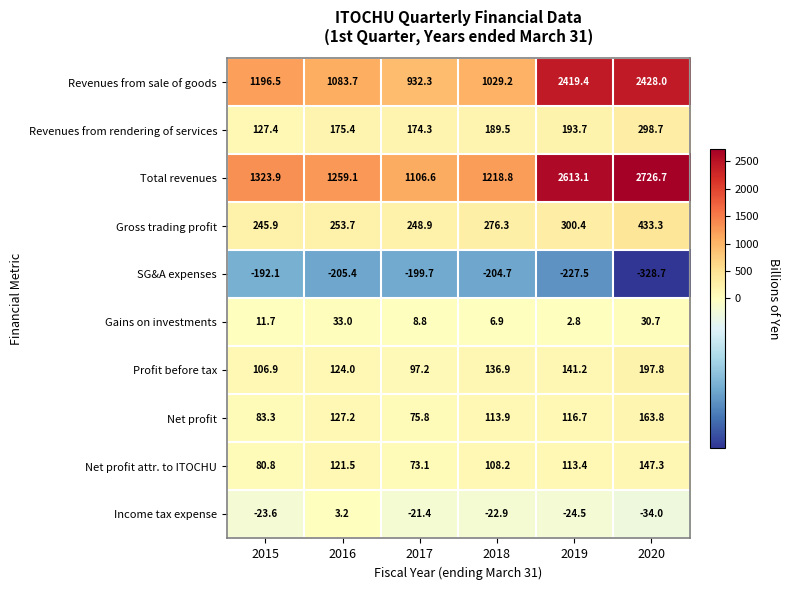

At which label is Net profit attr. to ITOCHU closest to 110?

2018